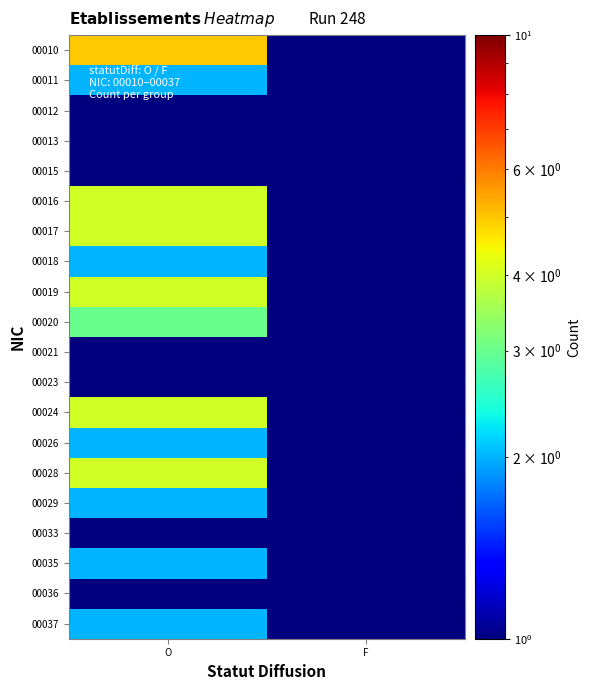

Reading left to right, extract all data points from this chart.

00010: O=5.0	F=0.5
00011: O=2.0	F=0.5
00012: O=1.0	F=0.5
00013: O=1.0	F=0.5
00015: O=1.0	F=0.5
00016: O=4.0	F=0.5
00017: O=4.0	F=0.5
00018: O=2.0	F=0.5
00019: O=4.0	F=0.5
00020: O=3.0	F=0.5
00021: O=1.0	F=0.5
00023: O=1.0	F=0.5
00024: O=4.0	F=0.5
00026: O=2.0	F=0.5
00028: O=4.0	F=0.5
00029: O=2.0	F=0.5
00033: O=1.0	F=0.5
00035: O=2.0	F=0.5
00036: O=1.0	F=0.5
00037: O=2.0	F=0.5